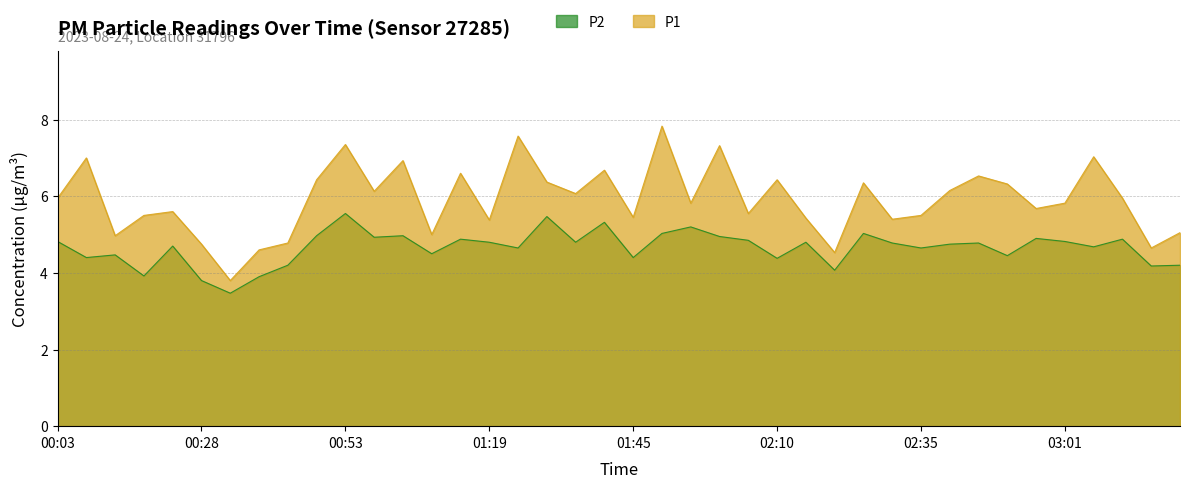

Which series has the largest range (max minus min)?

P1